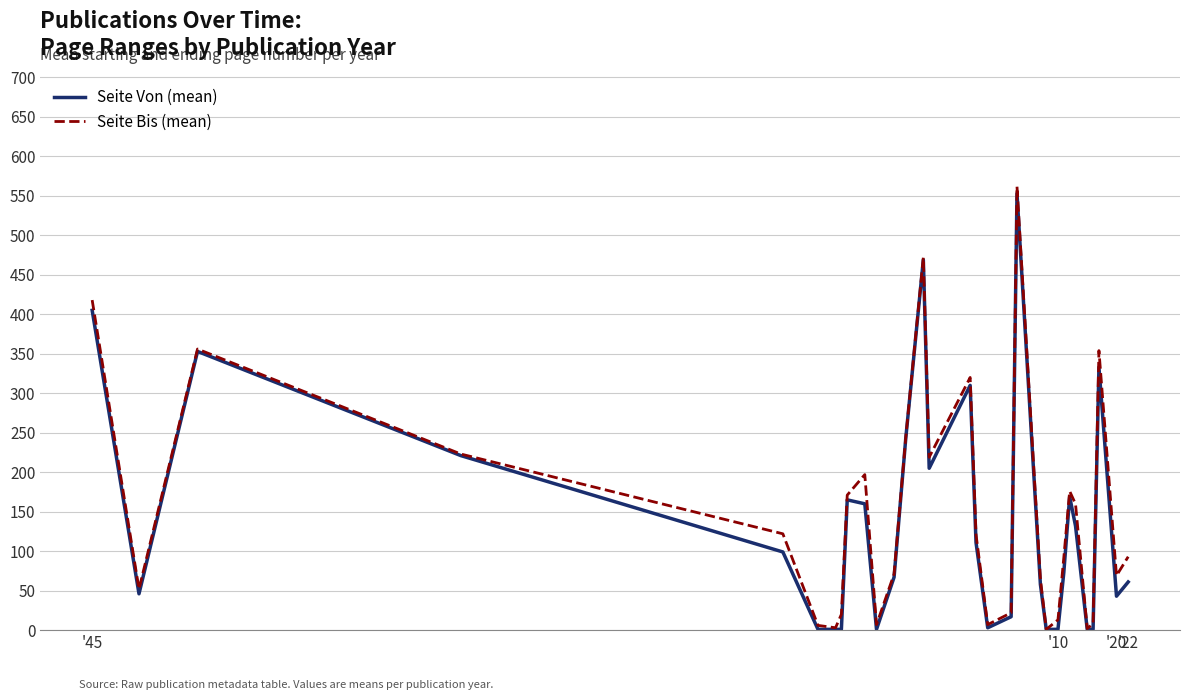

What is the highest value of the Seite Von (mean) series?

553.0